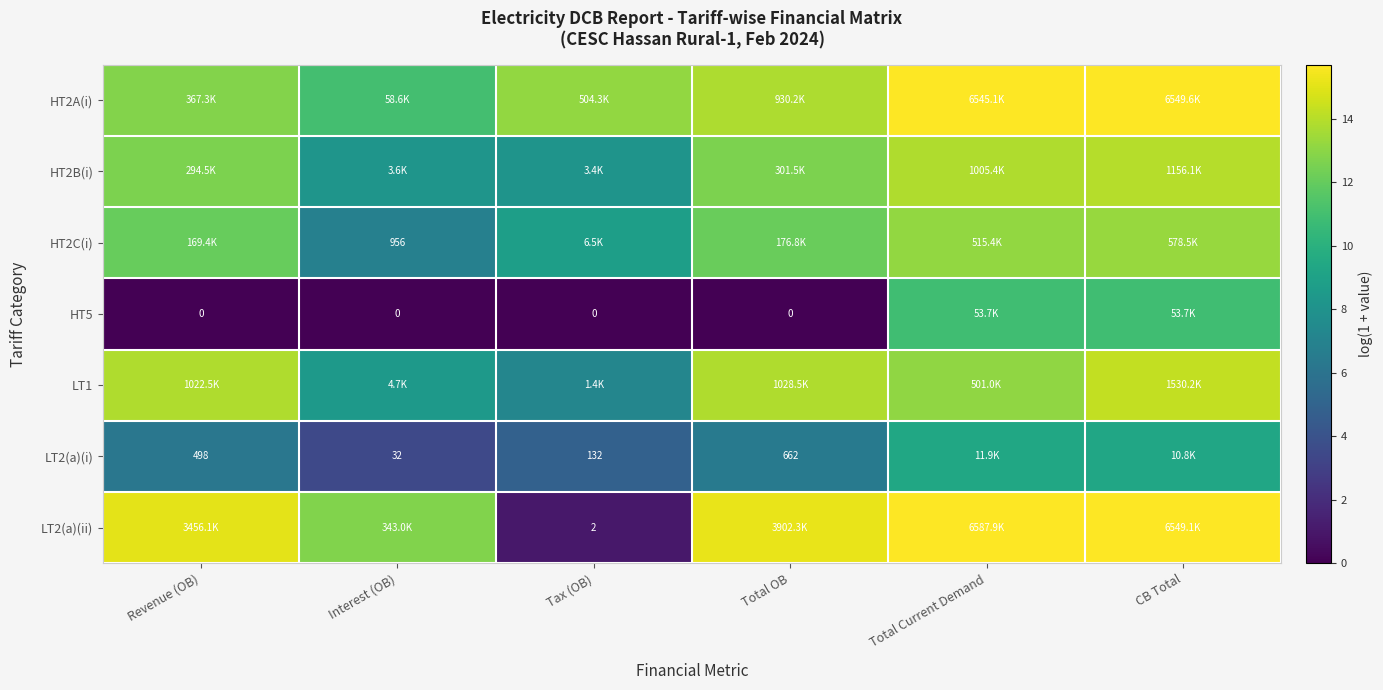

Which series has the widest spread of values?

LT2(a)(ii)